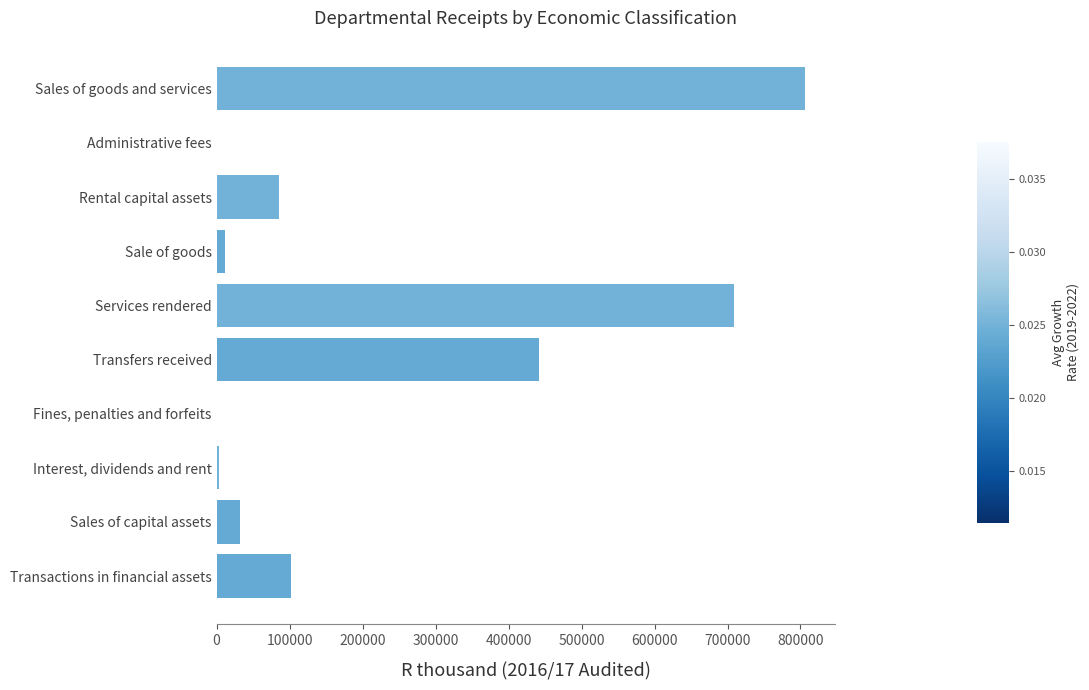

At which label is the value closest to 403240?

Transfers received